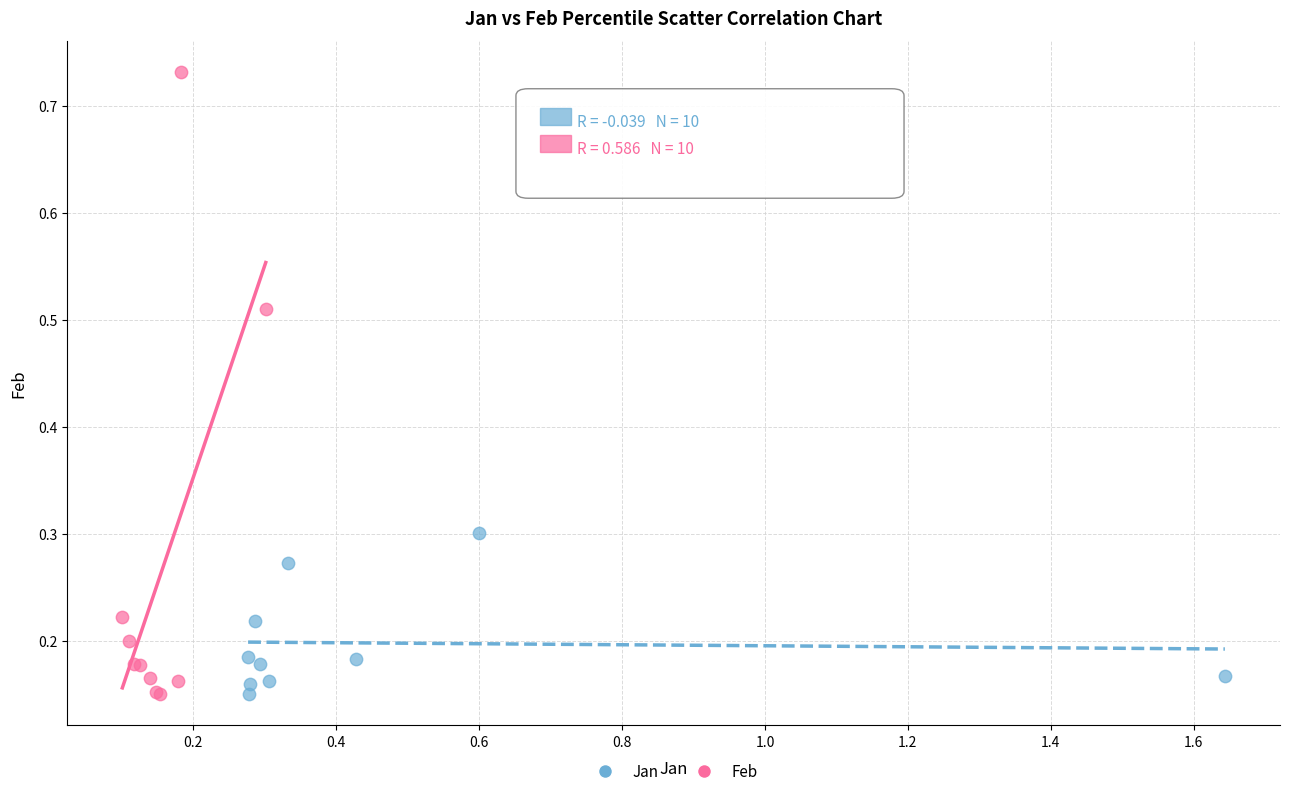

Which series reaches the maximum Y coordinate?

Feb